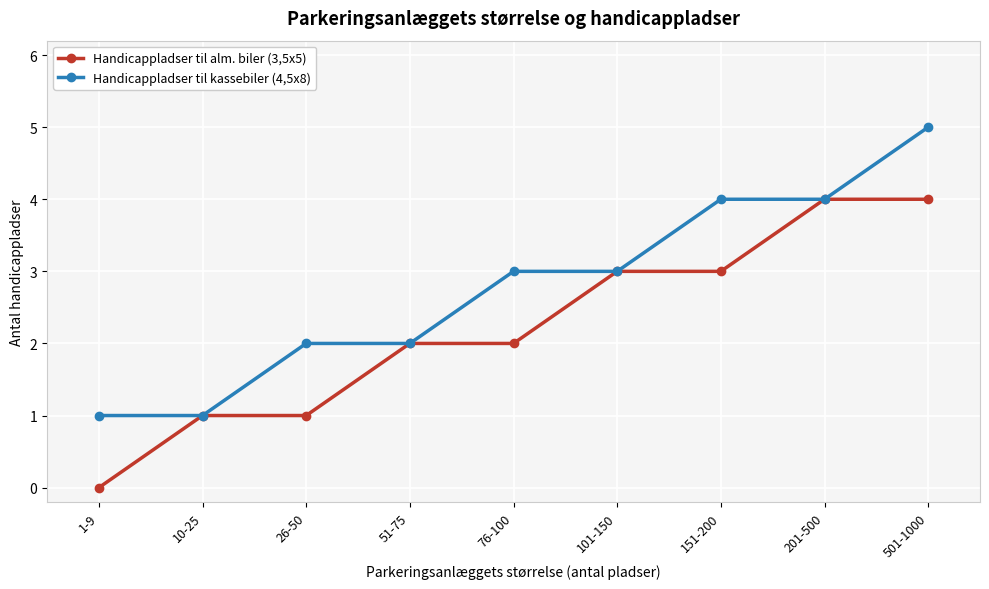

Reading left to right, extract all data points from this chart.

Handicappladser til alm. biler (3,5x5): 0	1	1	2	2	3	3	4	4
Handicappladser til kassebiler (4,5x8): 1	1	2	2	3	3	4	4	5